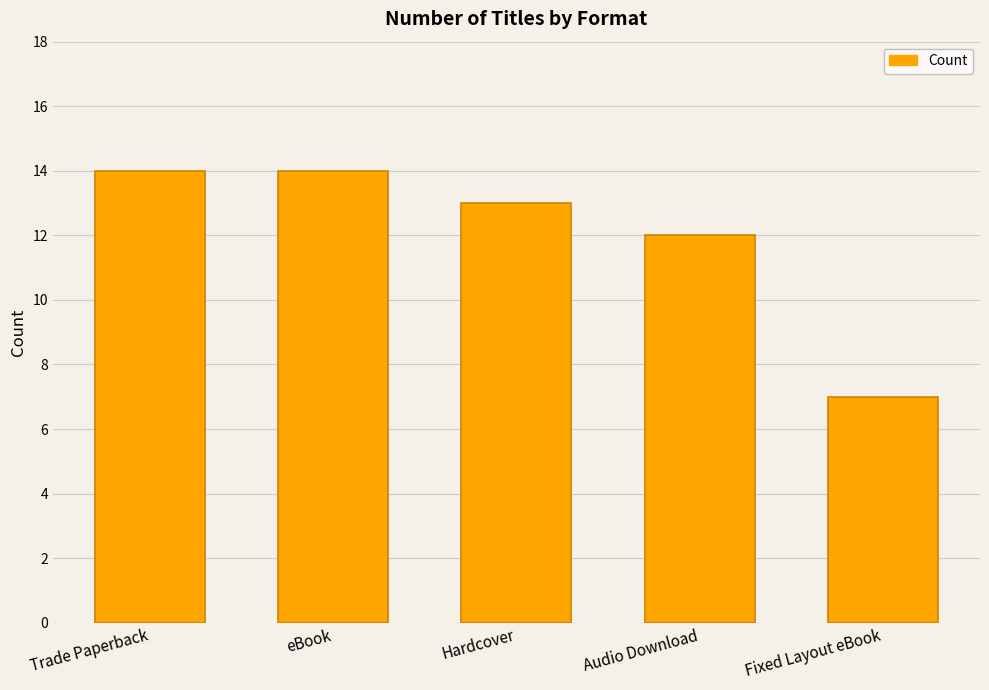

At which label is the value closest to 10?

Audio Download